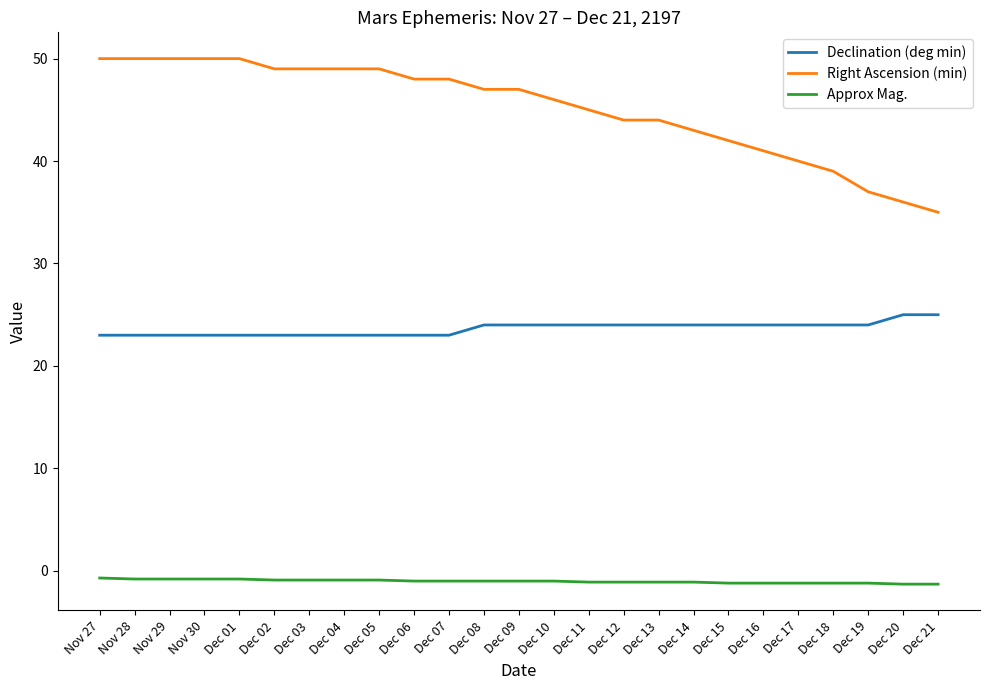

What is the smallest value displayed?

-1.3